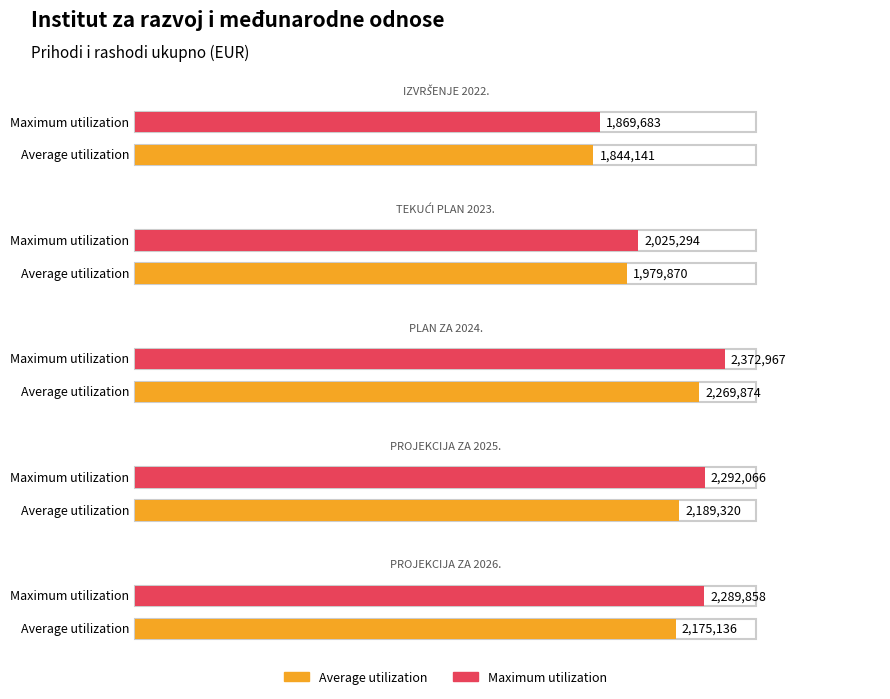

At how many categories does at least one series exceed 2045478?

3